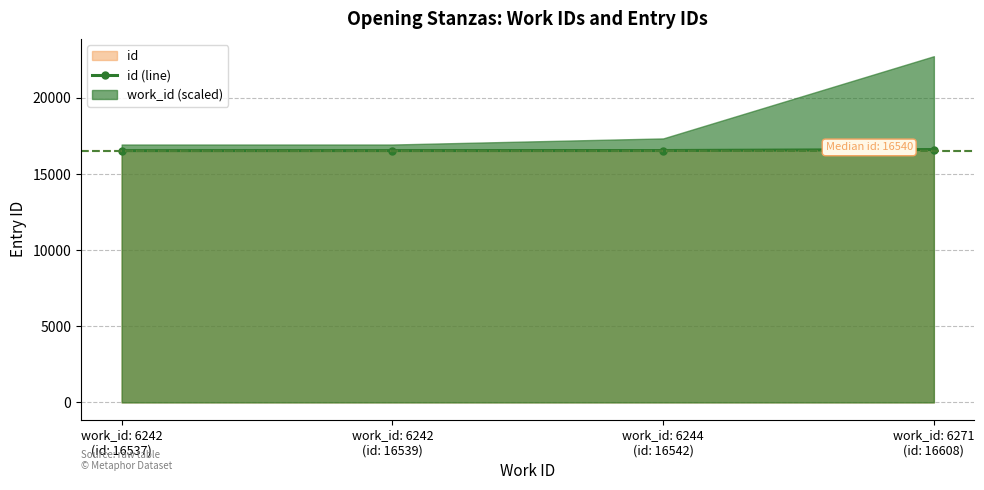

Reading right to left, list all the values displayed in this chart.

16608	16542	16539	16537